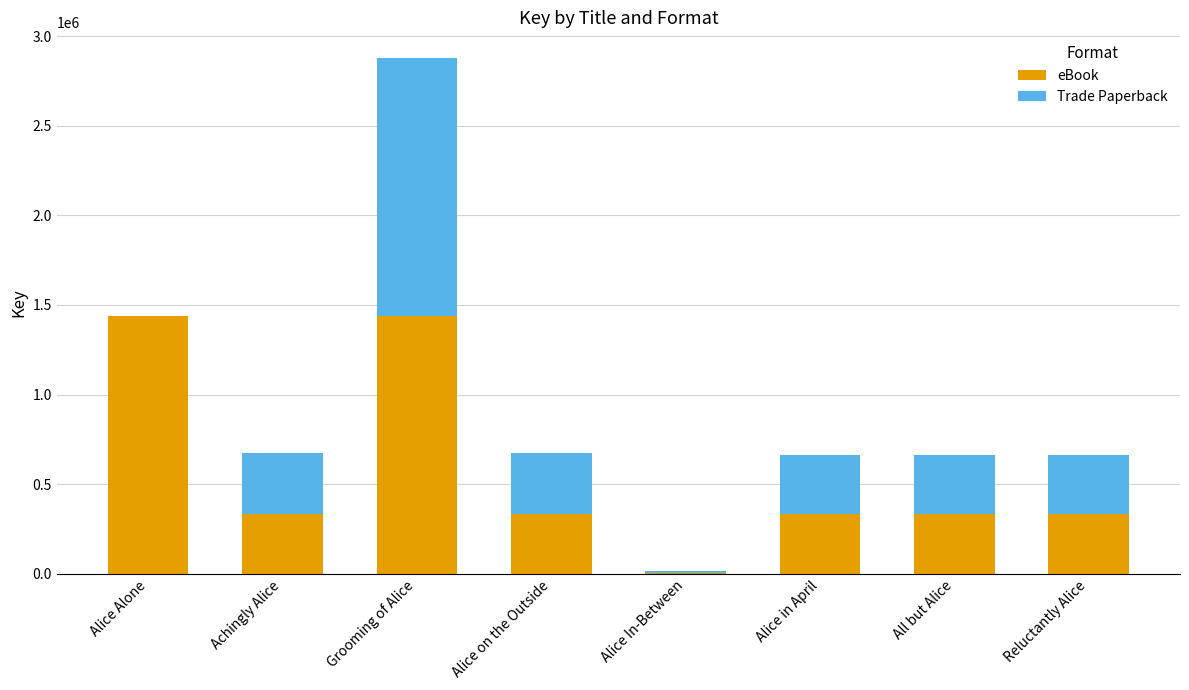

True or false: eBook has a value of 1438599 at Grooming of Alice.

True